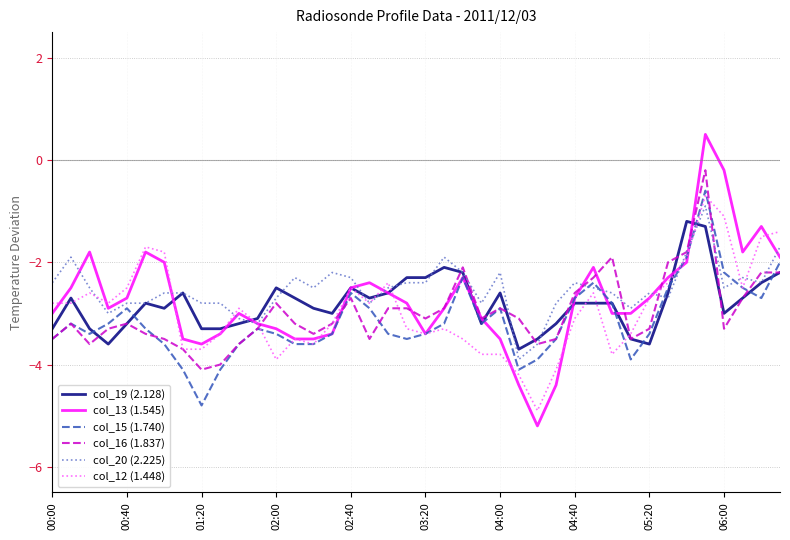

What is the lowest value of the col_16 (1.837) series?

-4.1